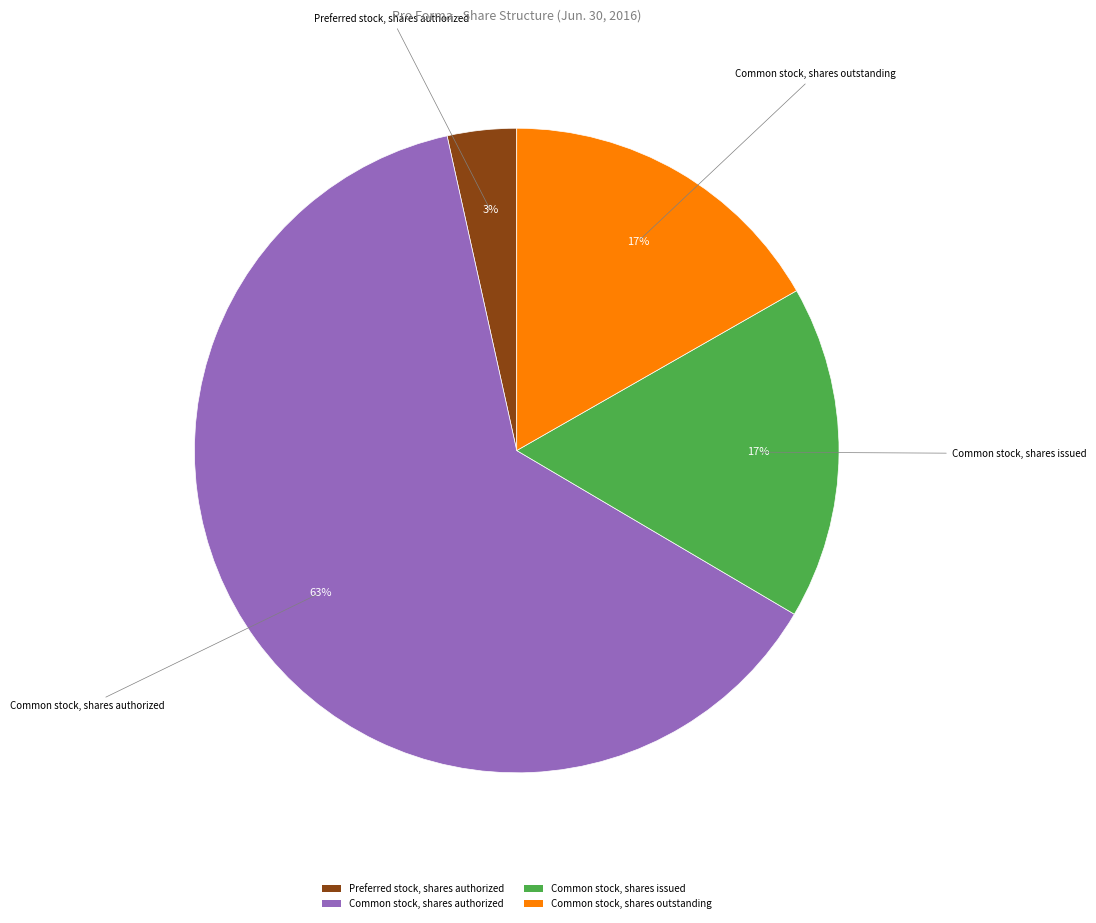

To the nearest percent, what is the average slice percentage?

25%